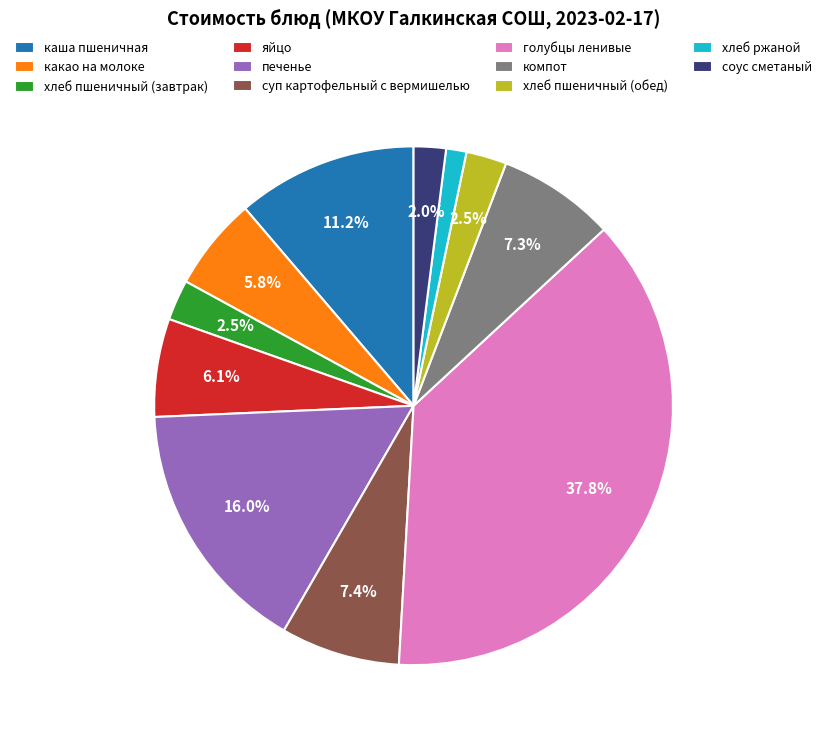

How many slices are in this pie chart?

11